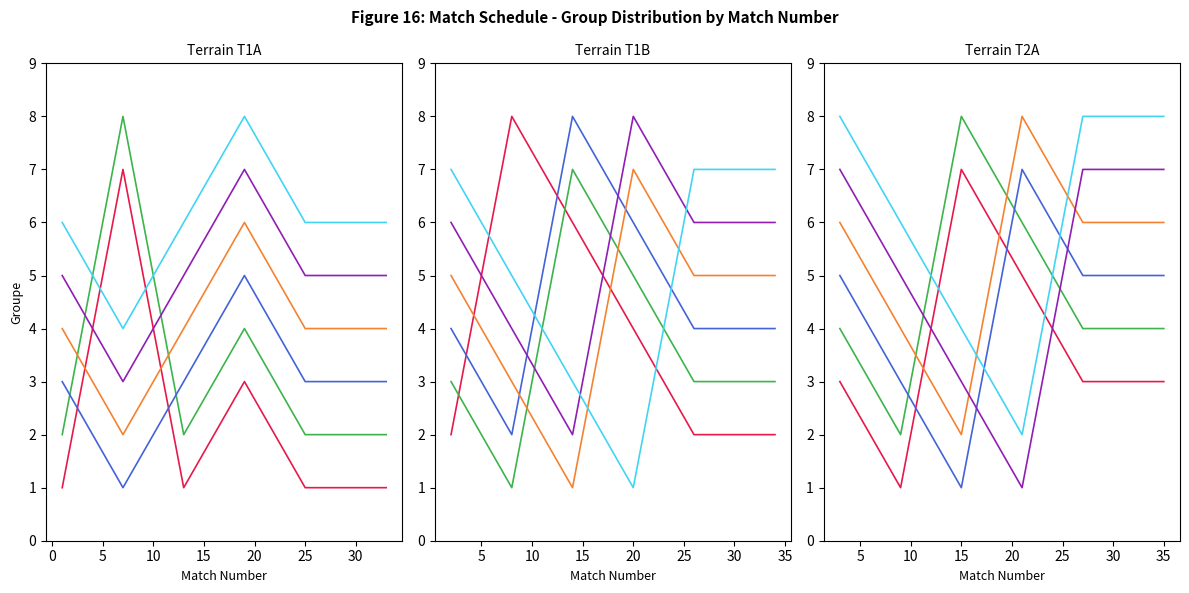

What is the minimum value shown in the chart?

1